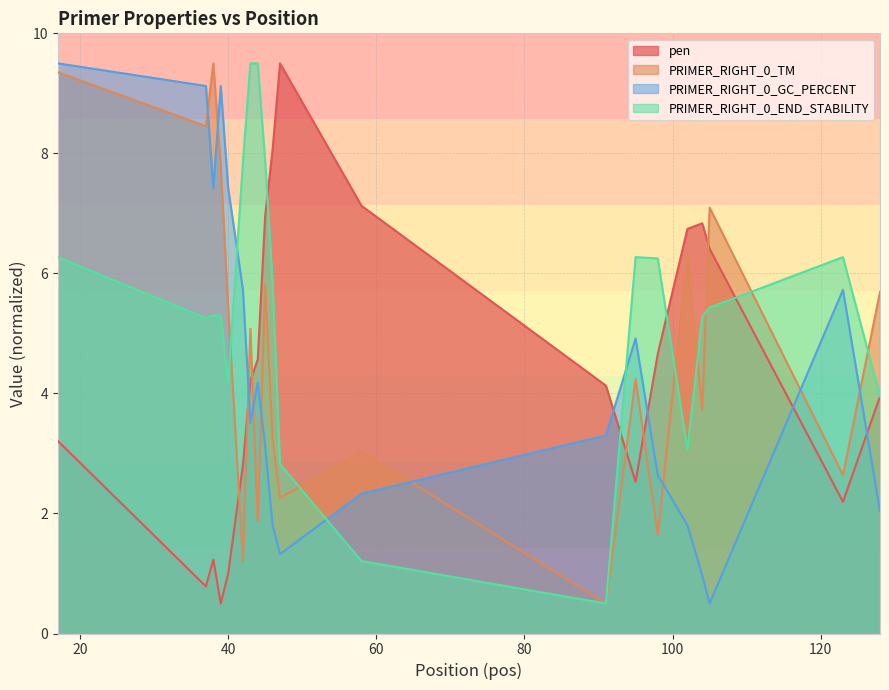

Reading left to right, what are all the values shown in this chart?

pen: 3.2	0.8	1.2	0.5	1.0	2.8	4.2	4.6	7.0	8.1	9.5	7.1	4.1	2.5	4.7	6.7	6.8	6.4	2.2	3.9
PRIMER_RIGHT_0_TM: 9.4	8.5	9.5	7.8	5.4	1.2	5.1	1.9	5.8	3.2	2.3	3.0	0.5	4.2	1.6	6.3	3.7	7.1	2.6	5.7
PRIMER_RIGHT_0_GC_PERCENT: 9.5	9.1	7.4	9.1	7.4	5.7	3.5	4.2	3.1	1.8	1.3	2.3	3.3	4.9	2.6	1.8	1.0	0.5	5.7	2.0
PRIMER_RIGHT_0_END_STABILITY: 6.3	5.3	5.3	5.3	4.2	7.9	9.5	9.5	7.9	5.8	2.8	1.2	0.5	6.3	6.2	3.1	5.3	5.4	6.3	3.9